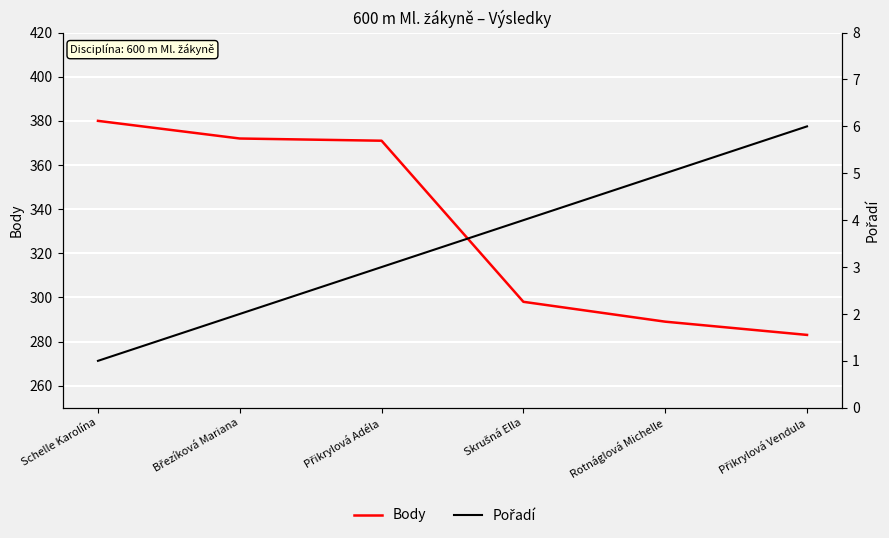

At Skrušná Ella, list the series in order from smallest to largest.

Pořadí, Body